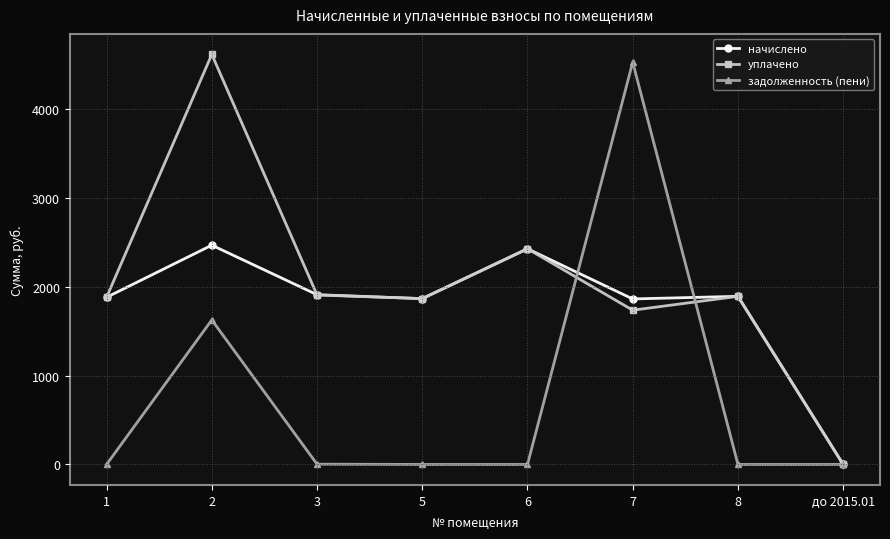

Where do задолженность (пени) and уплачено first cross each other?

6 and 7